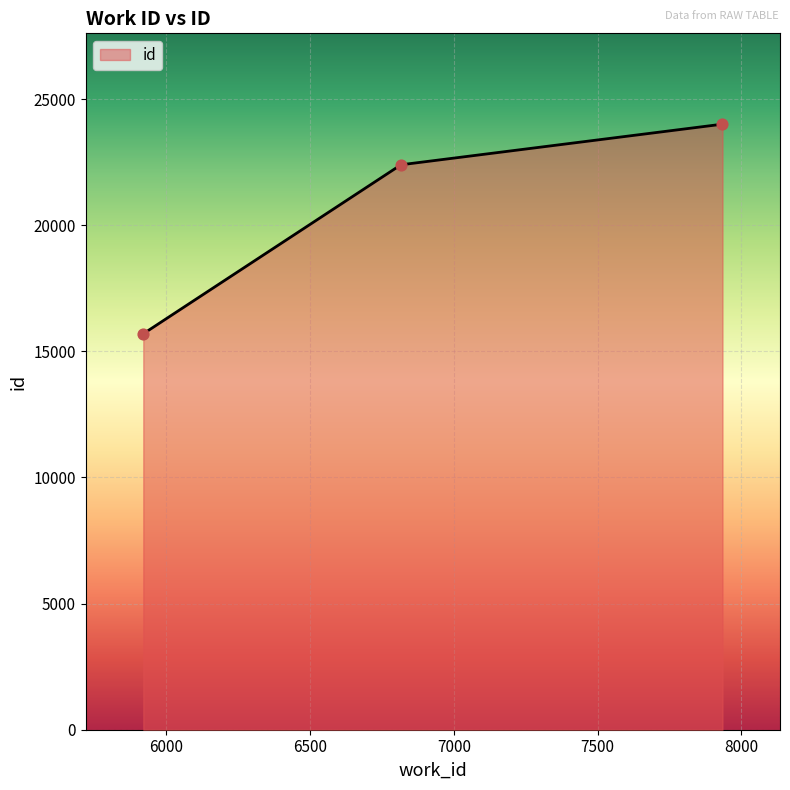

What is the greatest value displayed?

24008